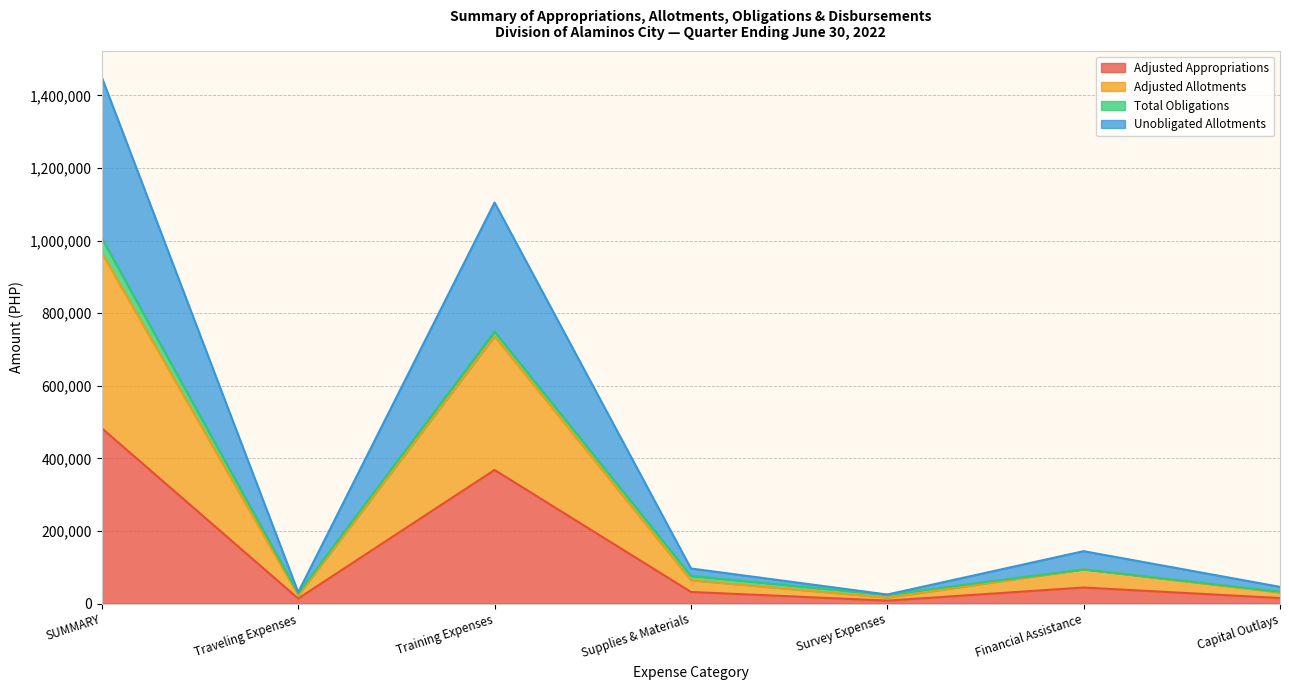

Which label corresponds to the smallest value in the chart?

Survey Expenses